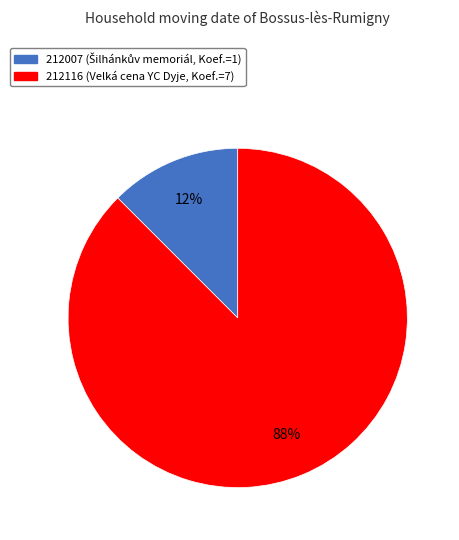

To the nearest percent, what is the combined percentage of 212116 and 212007?

100%